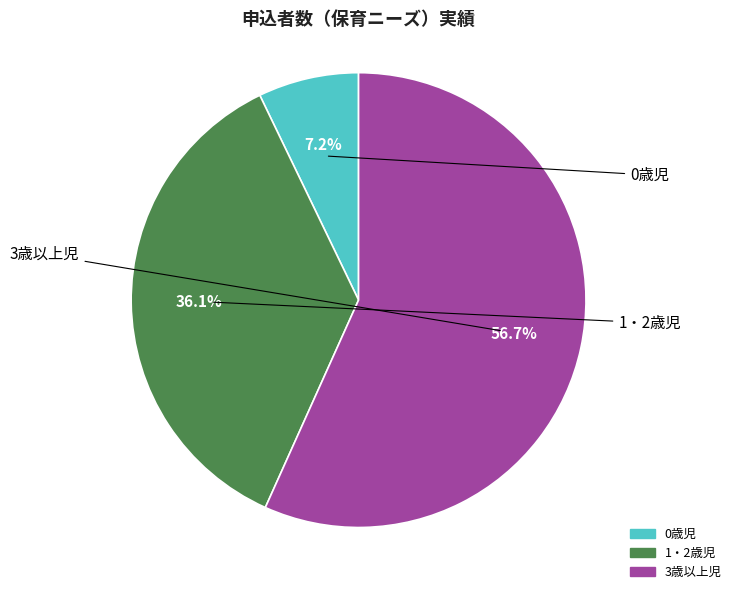

Does any single category account for the majority?

Yes